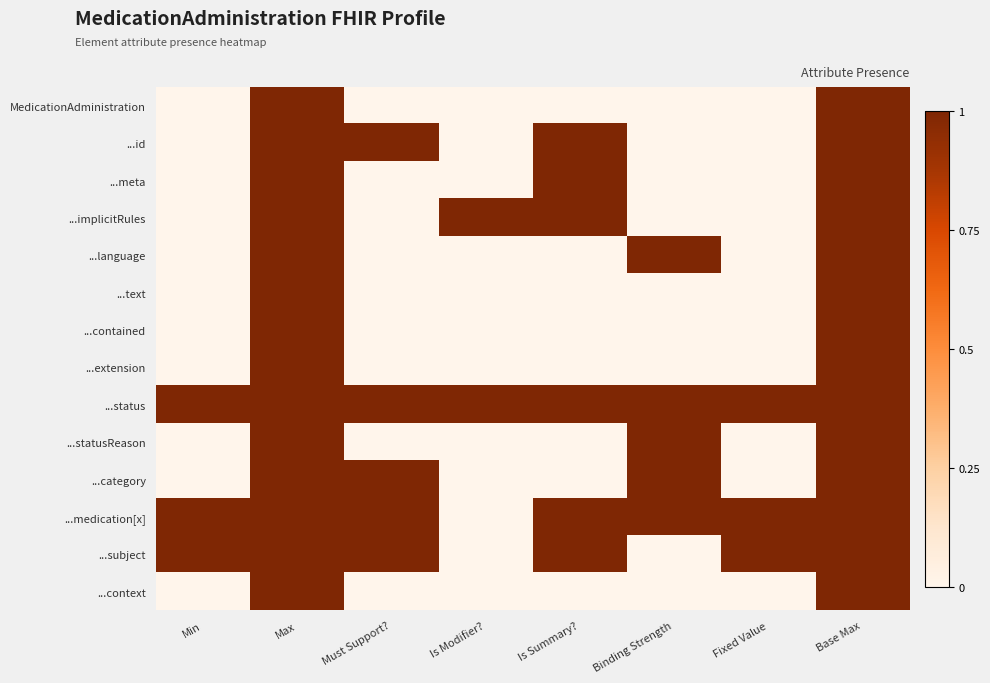

List the series in order of their peak value, lowest first.

MedicationAdministration, ...id, ...meta, ...implicitRules, ...language, ...text, ...contained, ...extension, ...status, ...statusReason, ...category, ...medication[x], ...subject, ...context